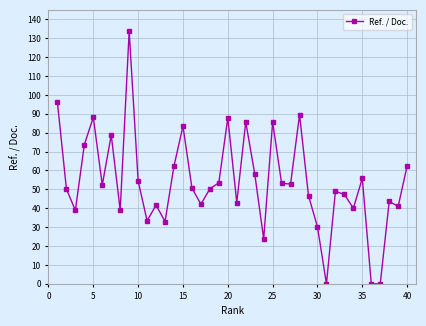

What is the greatest value displayed?

133.6